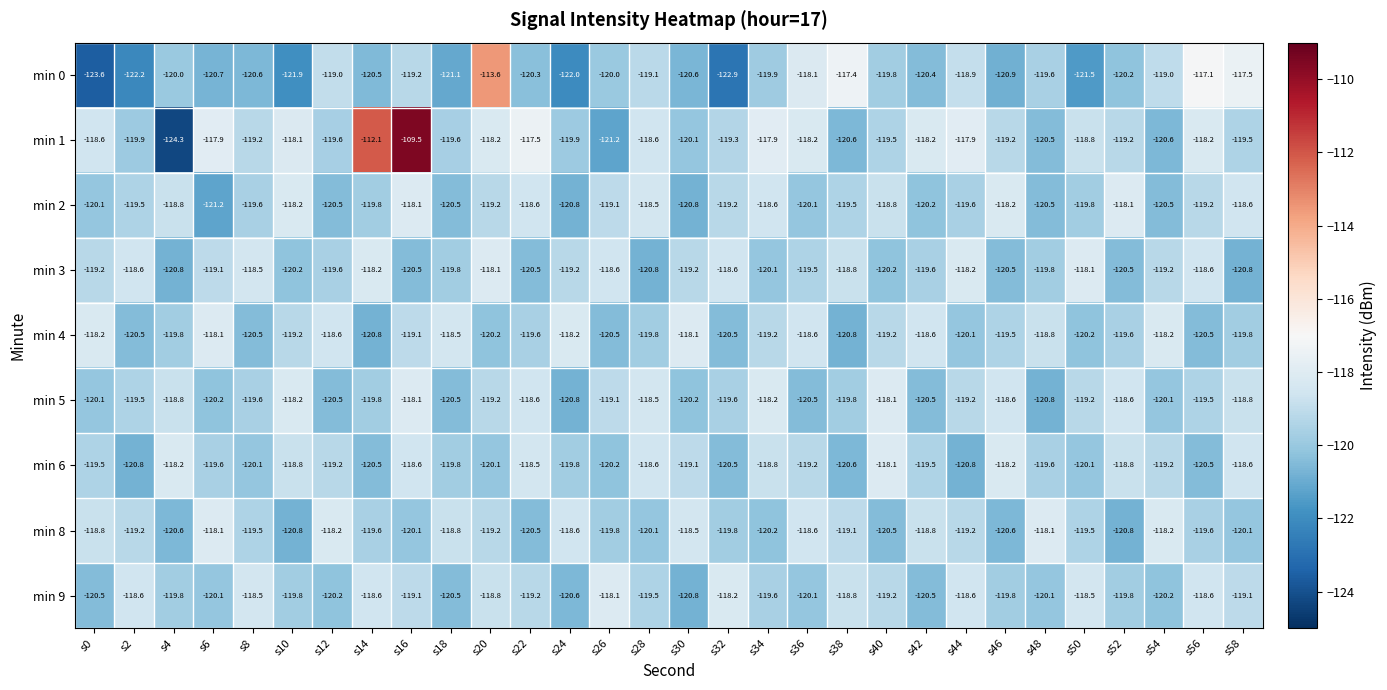

What is the sum of the min 9 values at s38 and s40?

-238.0